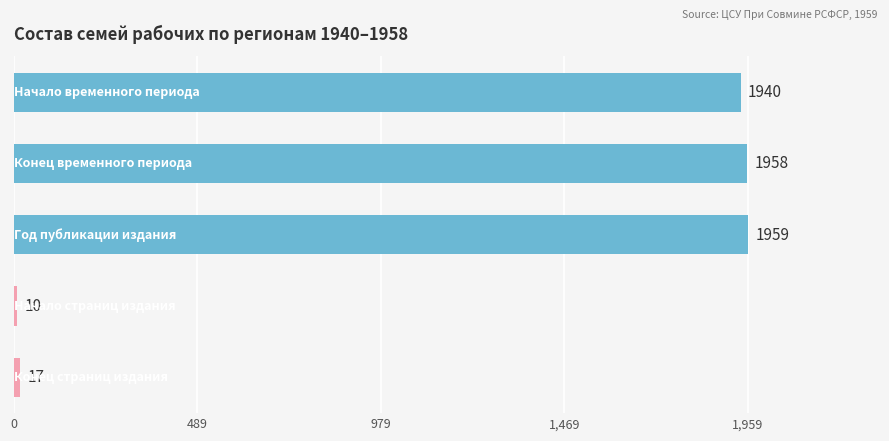

What is the maximum value shown in the chart?

1959